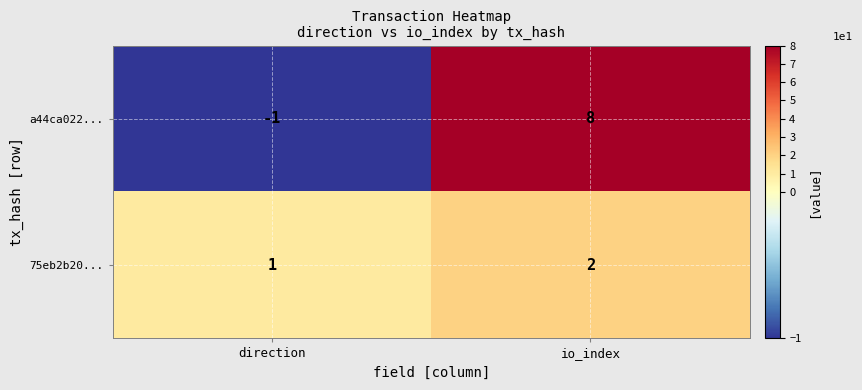

Reading left to right, transcribe all the data shown in this chart.

a44ca022...: -1	8
75eb2b20...: 1	2